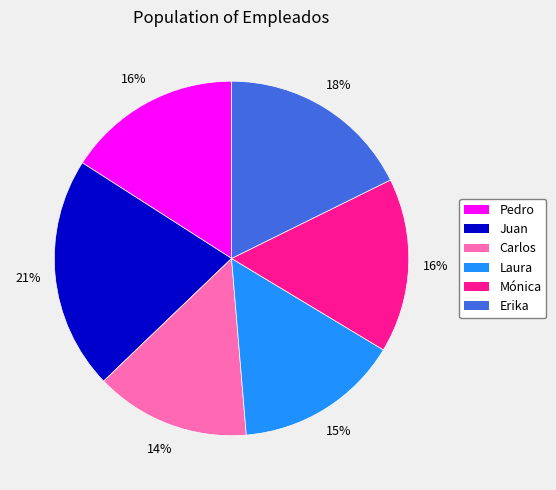

To the nearest percent, what is the difference between the largest and smallest slice percentages?

7%